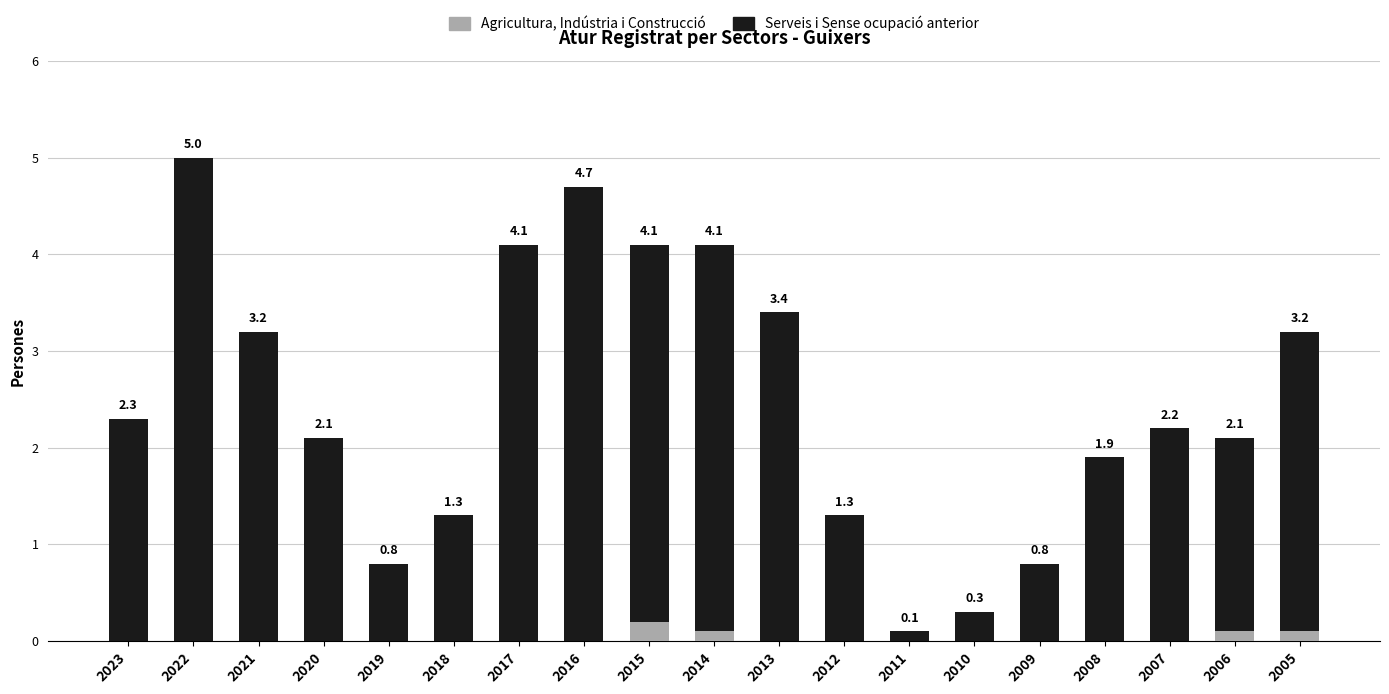

Reading right to left, list the values for the Agricultura, Indústria i Construcció series.

2005=0.1	2006=0.1	2007=0.0	2008=0.0	2009=0.0	2010=0.0	2011=0.0	2012=0.0	2013=0.0	2014=0.1	2015=0.2	2016=0.0	2017=0.0	2018=0.0	2019=0.0	2020=0.0	2021=0.0	2022=0.0	2023=0.0